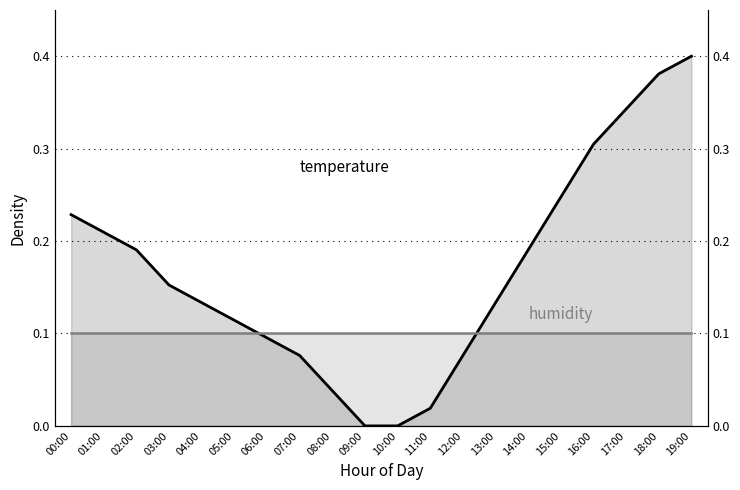

Reading right to left, list all the values displayed in this chart.

temperature: 19:00=0.4	18:00=0.4	17:00=0.3	16:00=0.3	15:00=0.2	14:00=0.2	13:00=0.1	12:00=0.1	11:00=0.0	10:00=0.0	09:00=0.0	08:00=0.0	07:00=0.1	06:00=0.1	05:00=0.1	04:00=0.1	03:00=0.2	02:00=0.2	01:00=0.2	00:00=0.2
humidity: 19:00=0.1	18:00=0.1	17:00=0.1	16:00=0.1	15:00=0.1	14:00=0.1	13:00=0.1	12:00=0.1	11:00=0.1	10:00=0.1	09:00=0.1	08:00=0.1	07:00=0.1	06:00=0.1	05:00=0.1	04:00=0.1	03:00=0.1	02:00=0.1	01:00=0.1	00:00=0.1